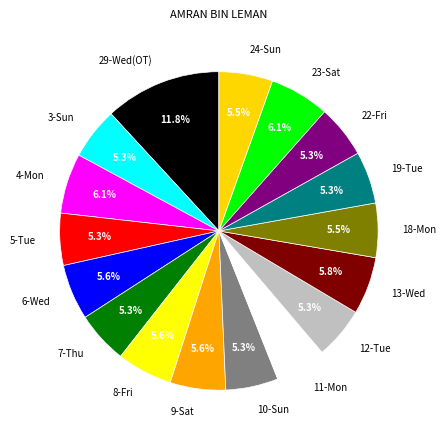

How much of the chart is everything except 19-Tue?

94.7%